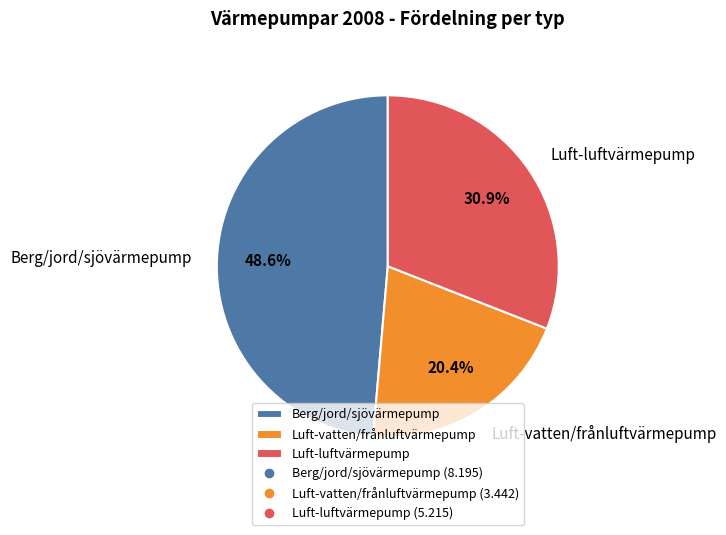

What is the smallest slice in the pie chart?

Luft-vatten/frånluftvärmepump